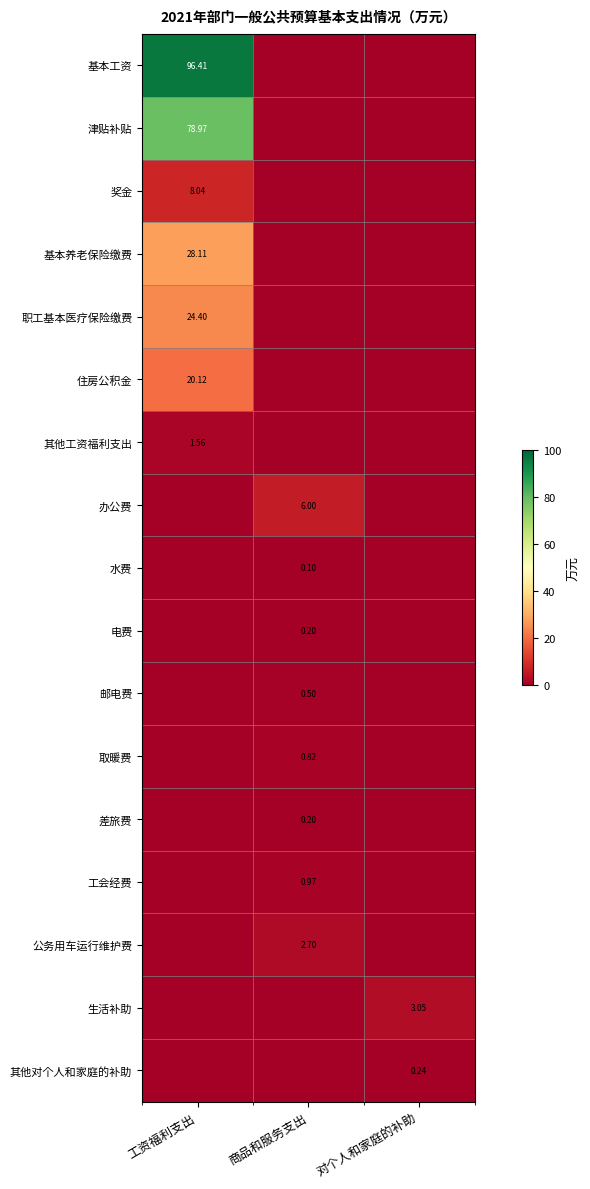

List the labels in order of 办公费 value, largest first.

商品和服务支出, 工资福利支出, 对个人和家庭的补助